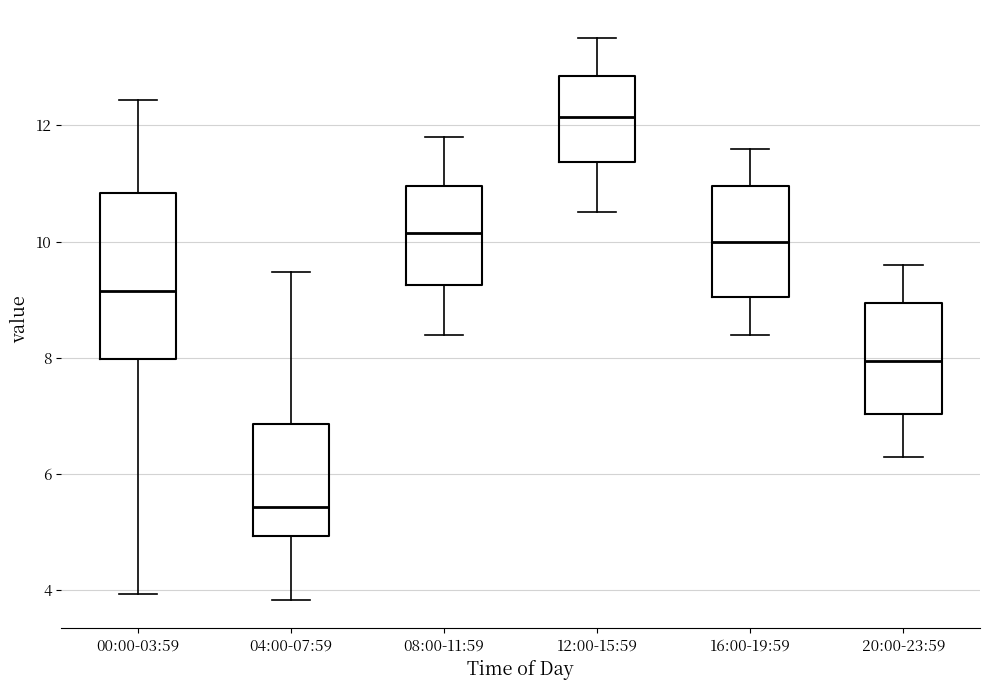

Reading left to right, read every box against the y-axis: the position of its median line, the range the box covers, and the ends of its whiskers. The values are not printed on the chart, so give them approximately, as read against the axis.

00:00-03:59: median 9.2, box 8.0 to 10.8, whiskers 4.0 to 12.4
04:00-07:59: median 5.4, box 5.0 to 6.8, whiskers 3.8 to 9.4
08:00-11:59: median 10.2, box 9.2 to 11.0, whiskers 8.4 to 11.8
12:00-15:59: median 12.2, box 11.4 to 12.8, whiskers 10.6 to 13.6
16:00-19:59: median 10.0, box 9.0 to 11.0, whiskers 8.4 to 11.6
20:00-23:59: median 8.0, box 7.0 to 9.0, whiskers 6.4 to 9.6